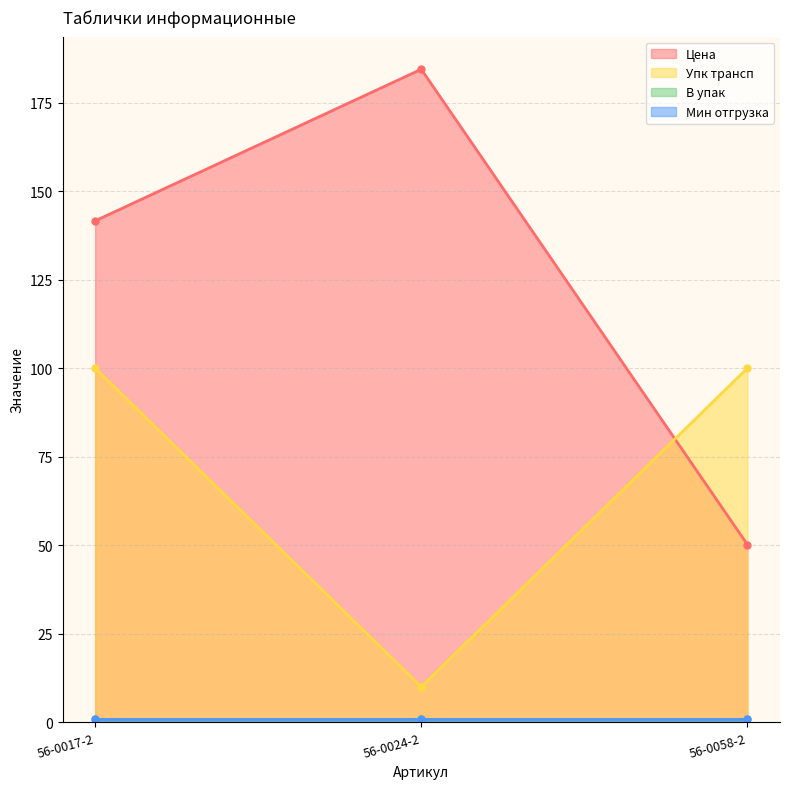

Is it true that Цена equals 184.4 at 56-0024-2?

True